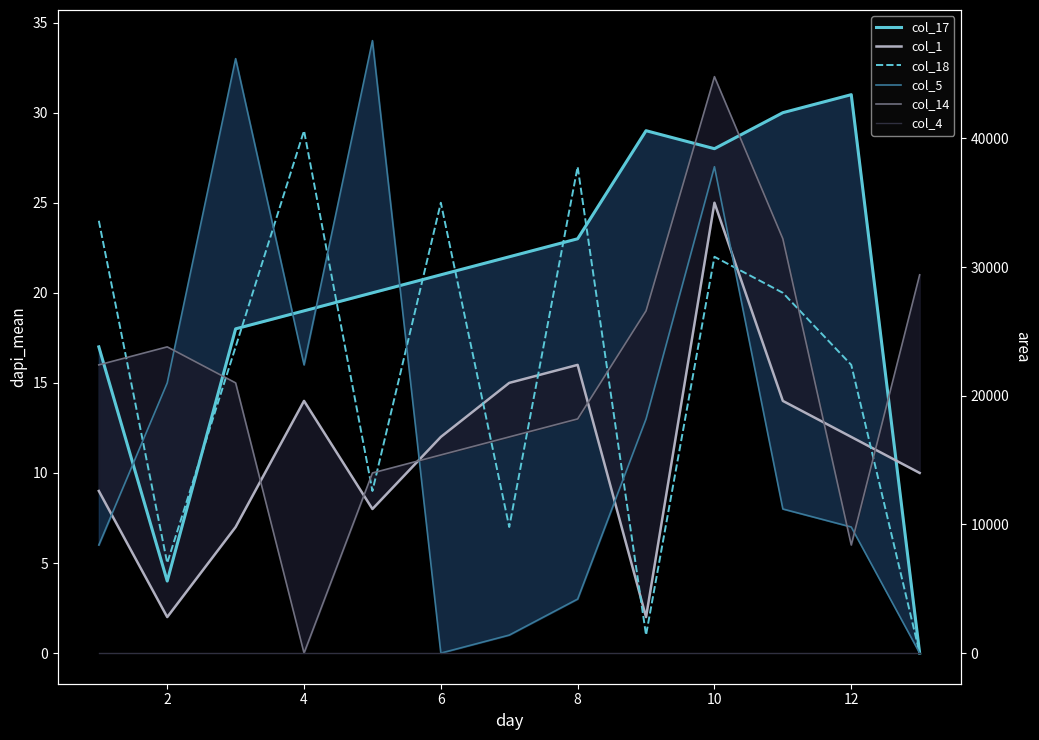

What is the difference between the highest and lowest values at 2?

17